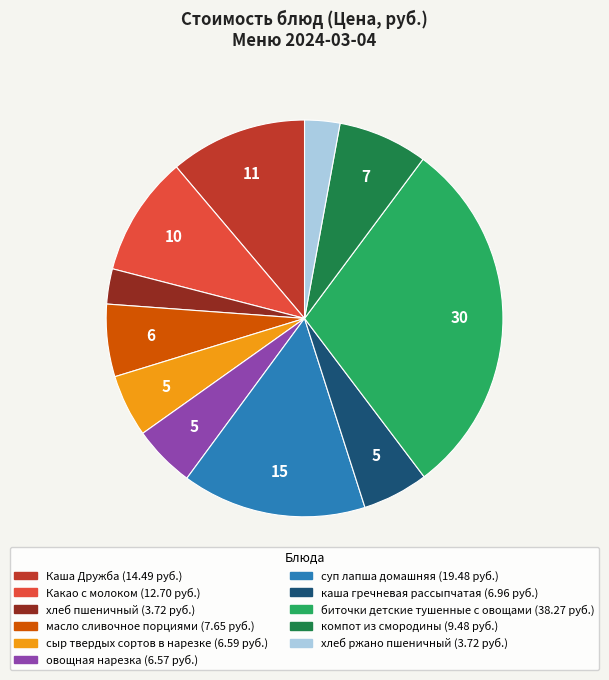

What is the largest slice in the pie chart?

биточки детские тушенные с овощами